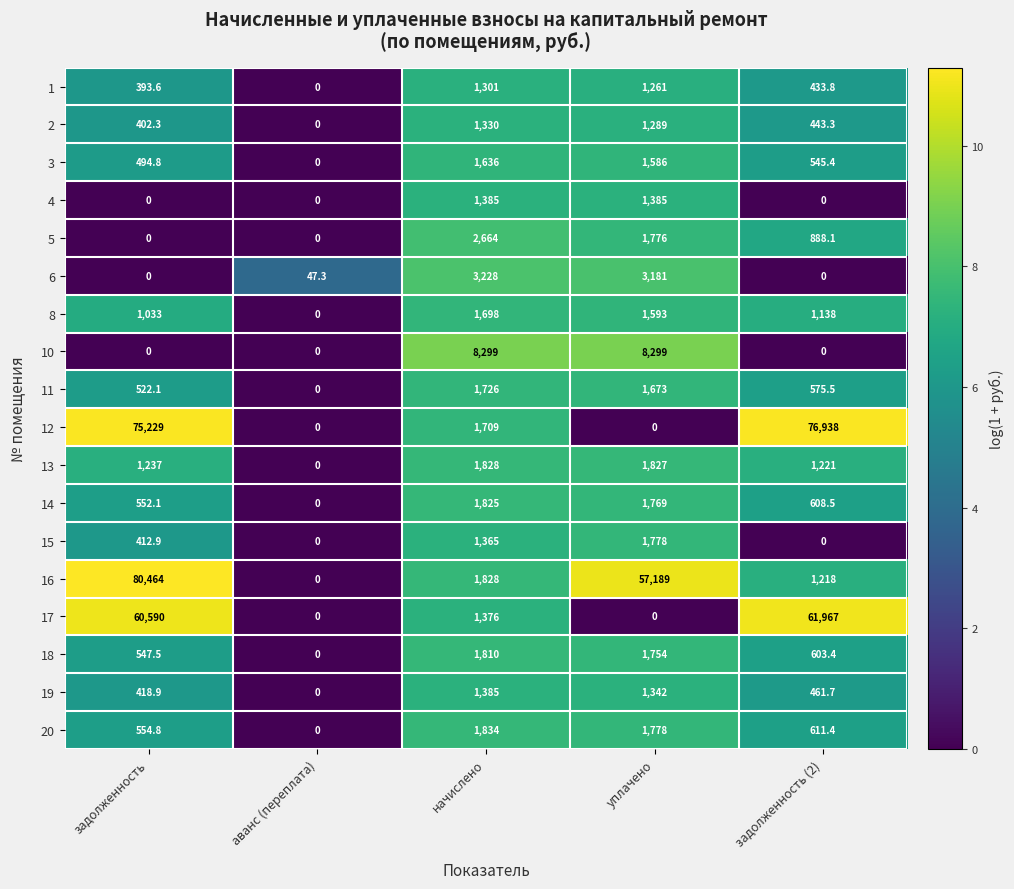

The value of 17 at уплачено is -24528.2. True or false?

False